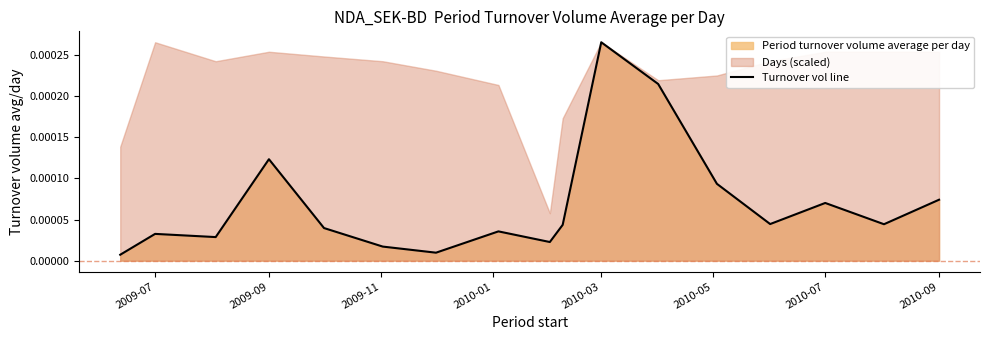

True or false: there are more than 2 points higher than both neighbors.

True